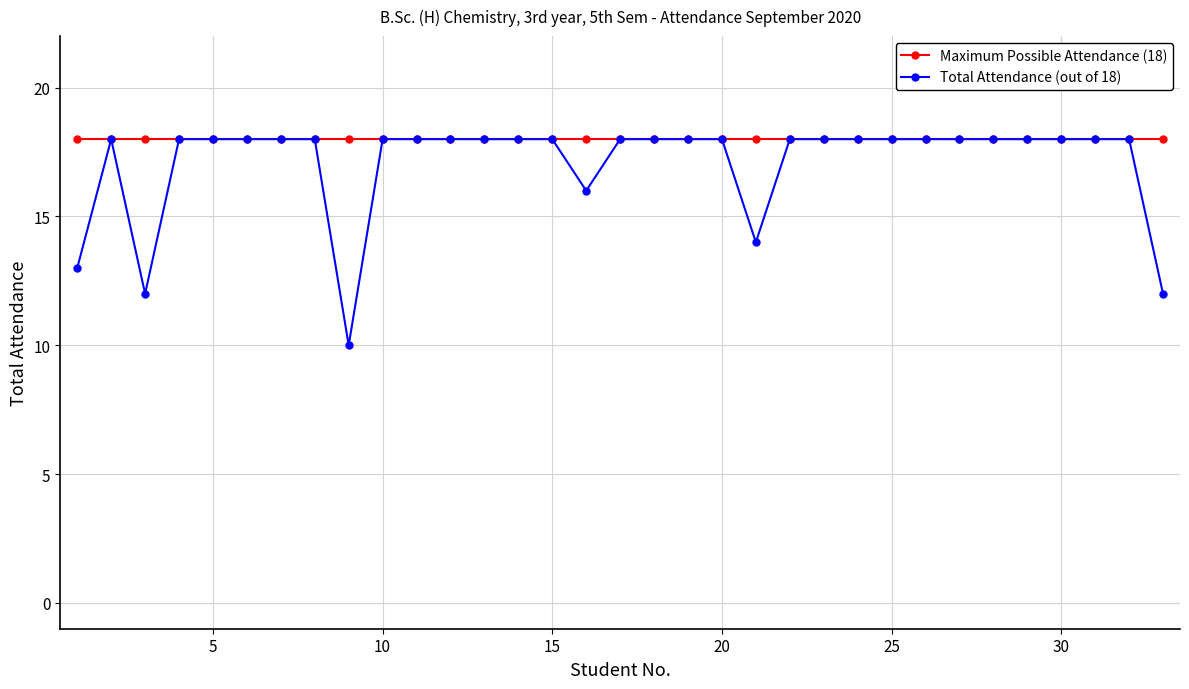

List the series in order of their overall mean, highest first.

Maximum Possible Attendance (18), Total Attendance (out of 18)